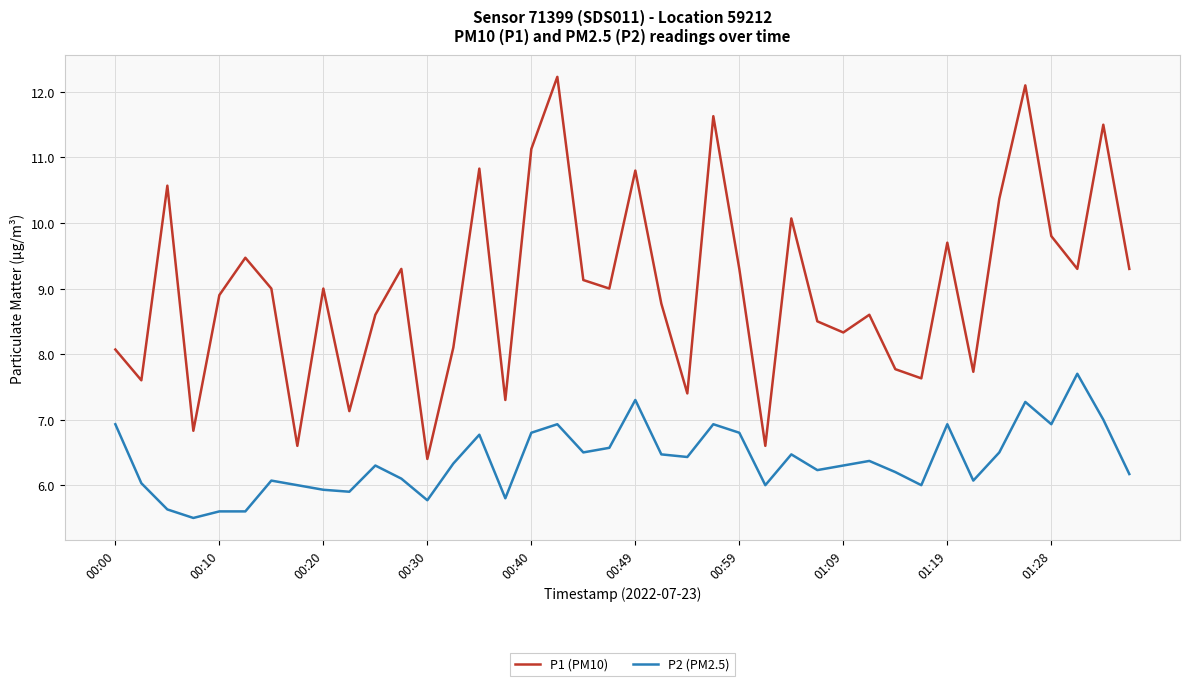

Which series has the largest total across all categories?

P1 (PM10)